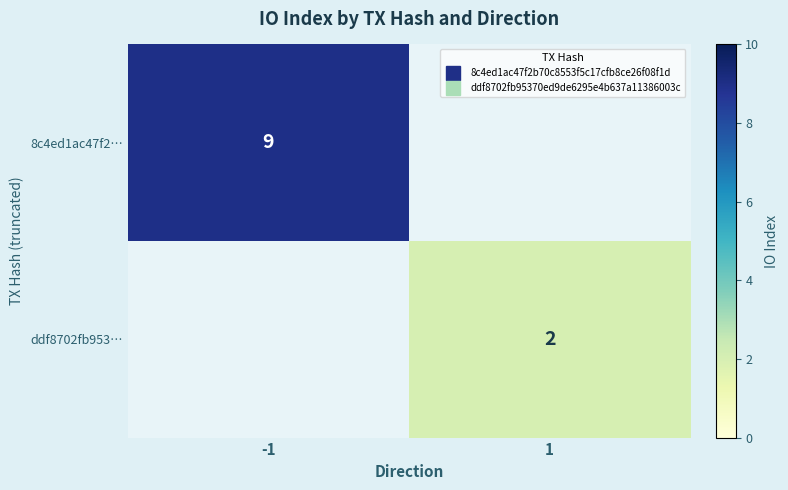

At which category is the sum across all series the highest?

-1